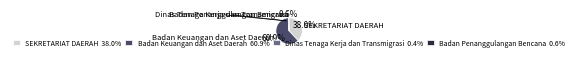

What percentage is NOT represented by Badan Penanggulangan Bencana?

99.4%